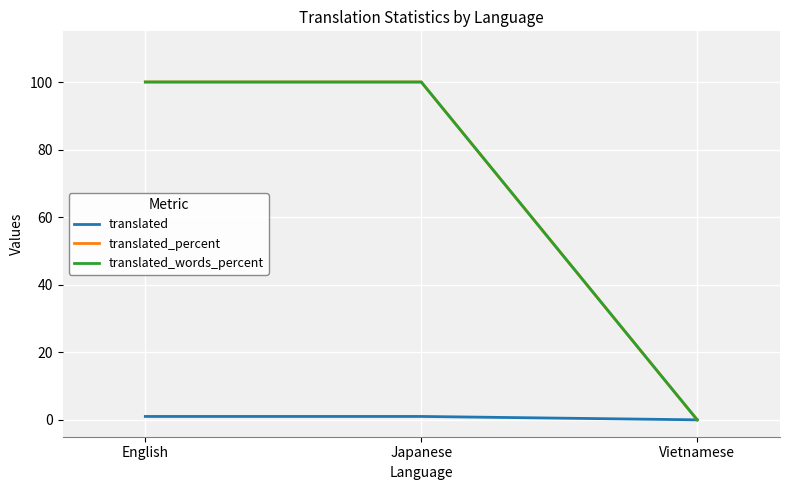

Does the chart have visible grid lines?

Yes